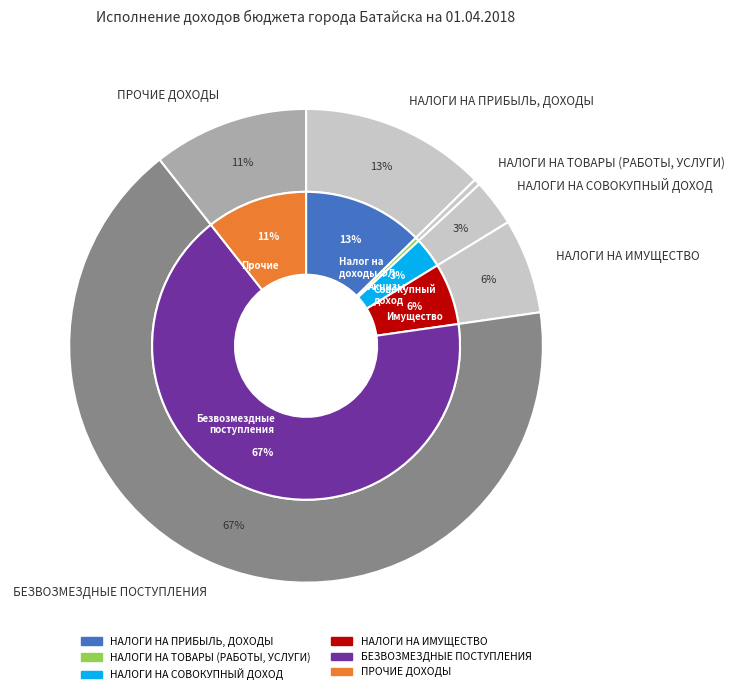

Is it true that НАЛОГИ НА ИМУЩЕСТВО is 16% of the pie?

False